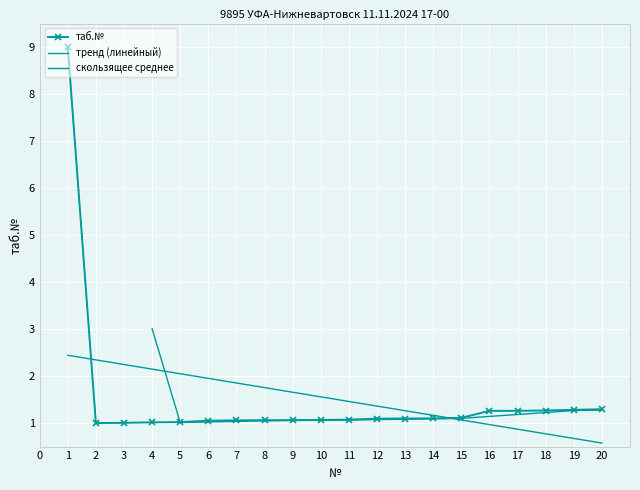

Reading left to right, transcribe all the data shown in this chart.

9.0	1.0	1.0	1.0	1.0	1.1	1.1	1.1	1.1	1.1	1.1	1.1	1.1	1.1	1.1	1.3	1.3	1.3	1.3	1.3